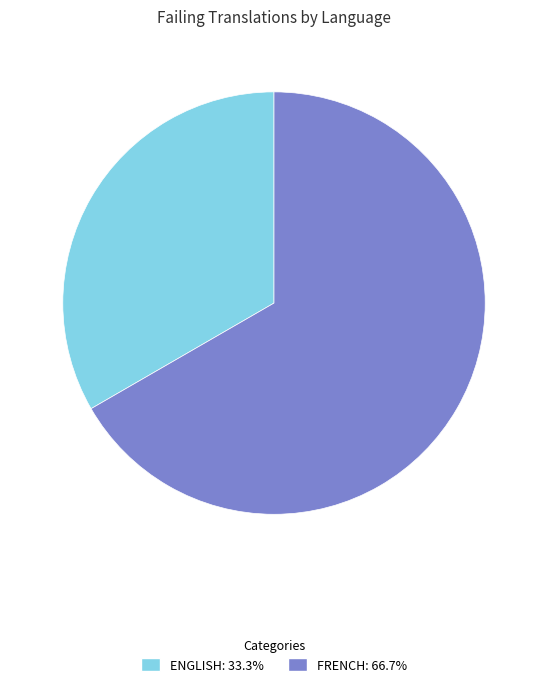

Is there any slice that represents more than half of the pie?

Yes